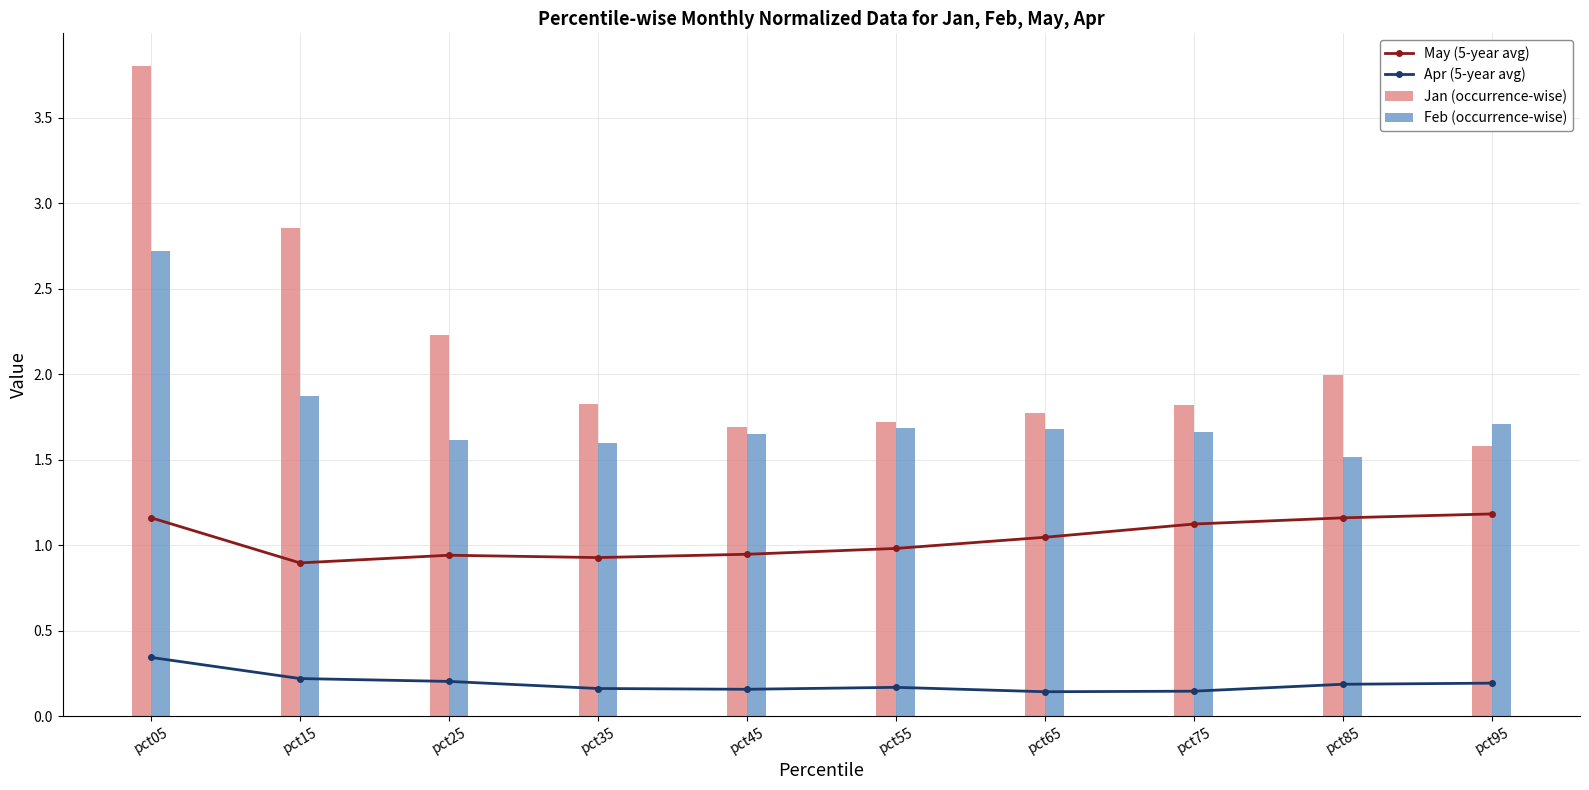

Reading left to right, extract all data points from this chart.

May (5-year avg): pct05=1.2	pct15=0.9	pct25=0.9	pct35=0.9	pct45=0.9	pct55=1.0	pct65=1.0	pct75=1.1	pct85=1.2	pct95=1.2
Apr (5-year avg): pct05=0.3	pct15=0.2	pct25=0.2	pct35=0.2	pct45=0.2	pct55=0.2	pct65=0.1	pct75=0.1	pct85=0.2	pct95=0.2
Jan (occurrence-wise): pct05=3.8	pct15=2.9	pct25=2.2	pct35=1.8	pct45=1.7	pct55=1.7	pct65=1.8	pct75=1.8	pct85=2.0	pct95=1.6
Feb (occurrence-wise): pct05=2.7	pct15=1.9	pct25=1.6	pct35=1.6	pct45=1.7	pct55=1.7	pct65=1.7	pct75=1.7	pct85=1.5	pct95=1.7